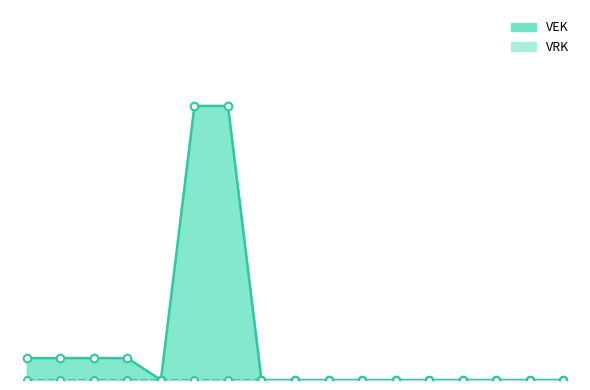

Between 2022 uitvoering and 2022 2de aanpassing - goedgekeurd, which is larger?

2022 uitvoering